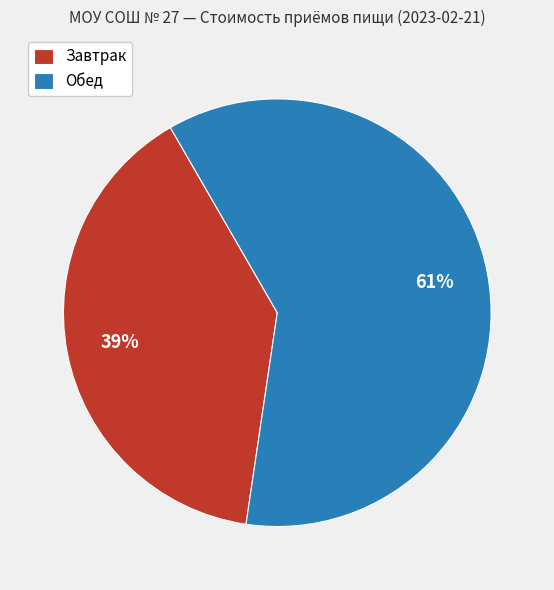

Is the sum of Обед and Завтрак greater than half?

Yes